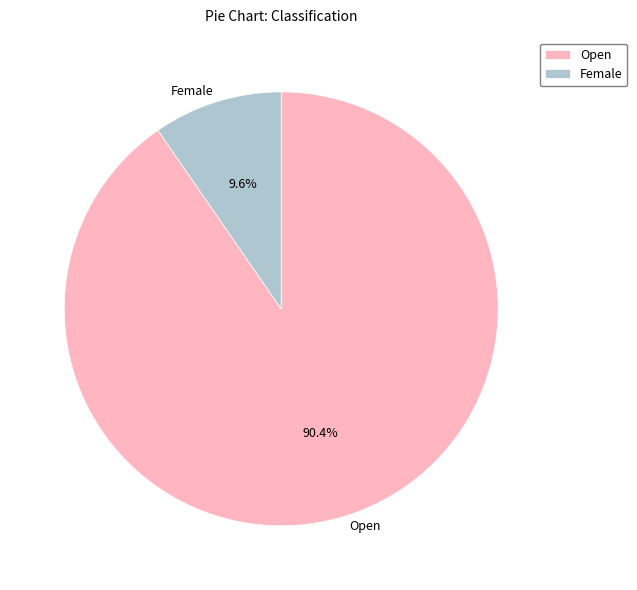

How many slices are in this pie chart?

2